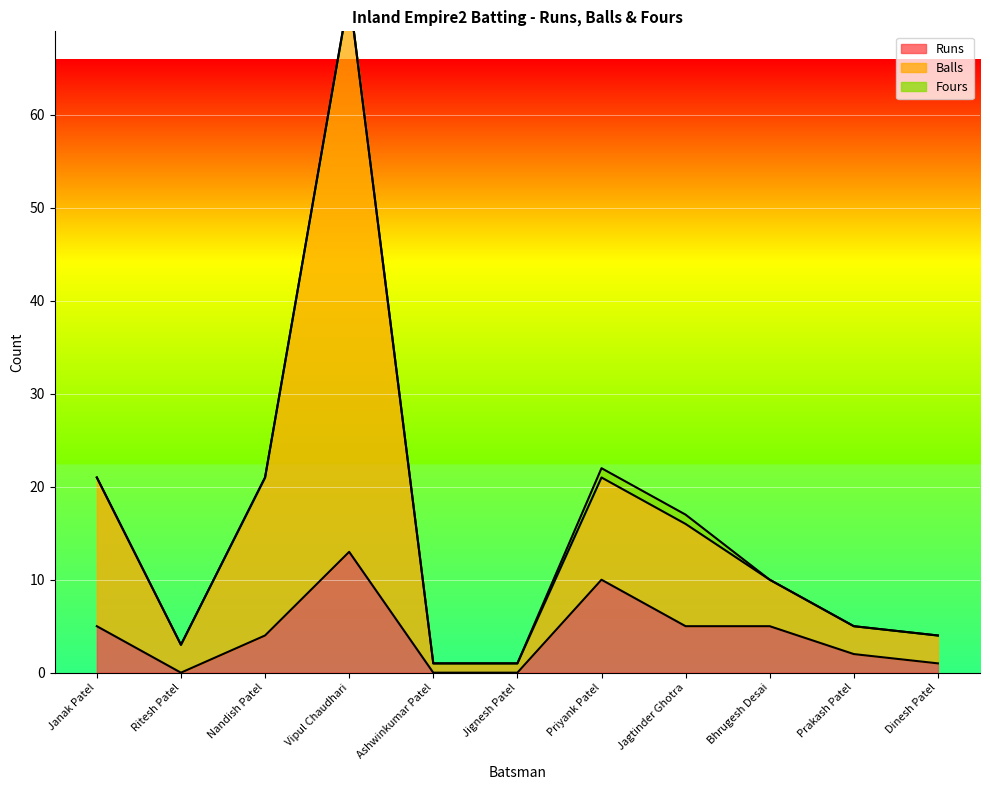

The Runs series shows 2 at Prakash Patel. True or false?

True